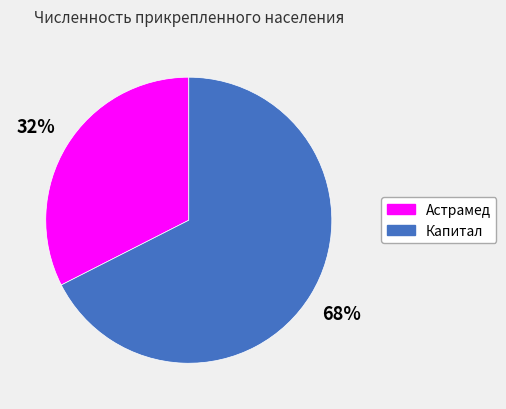

The Астрамед slice represents 46% of the pie. True or false?

False